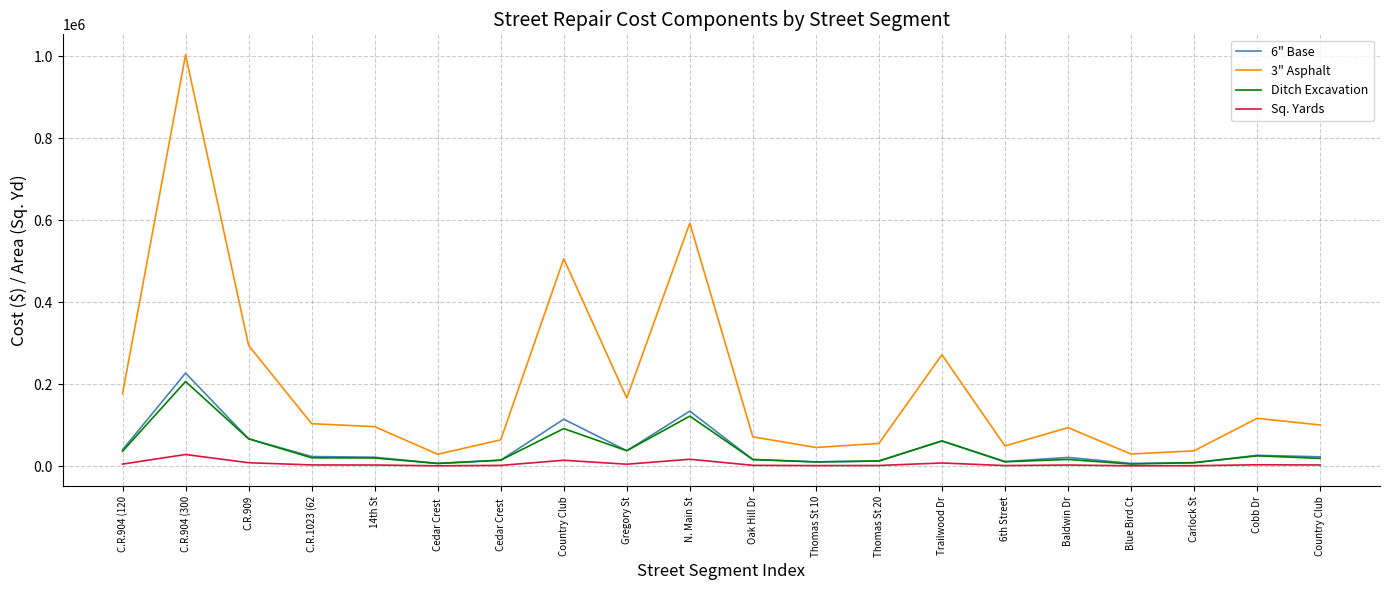

Does the chart display data point markers on the line(s)?

No